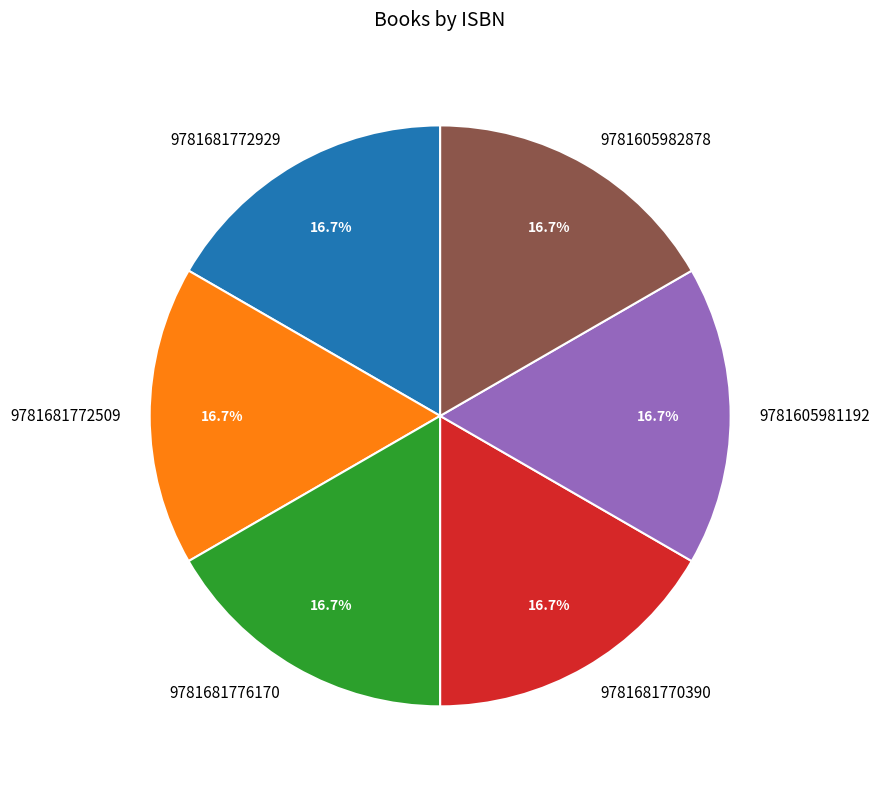

What percentage do 9781605981192 and 9781605982878 together represent?

33.3%